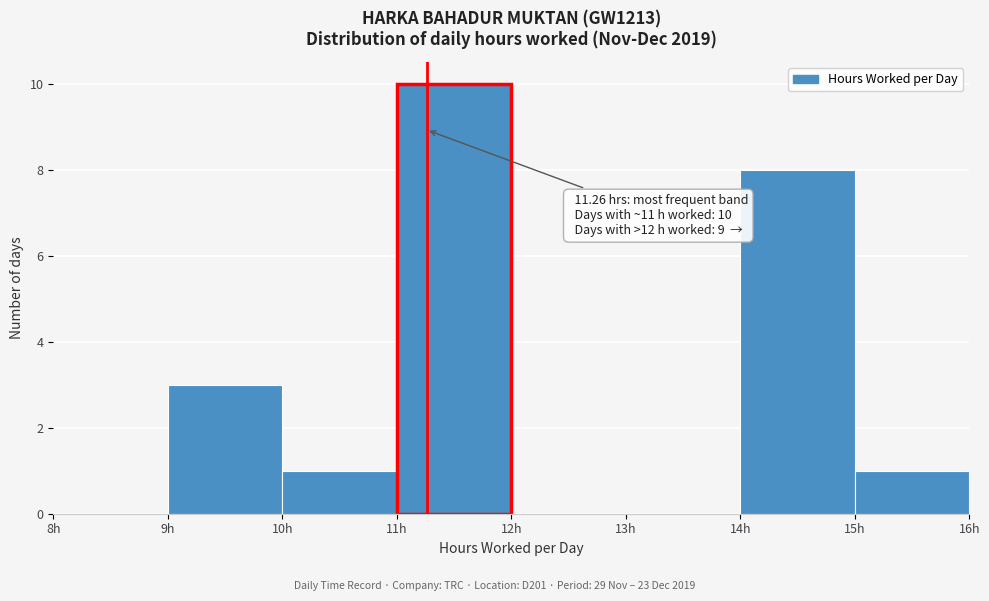

Which range on the x-axis has the tallest bar?

11 to 12